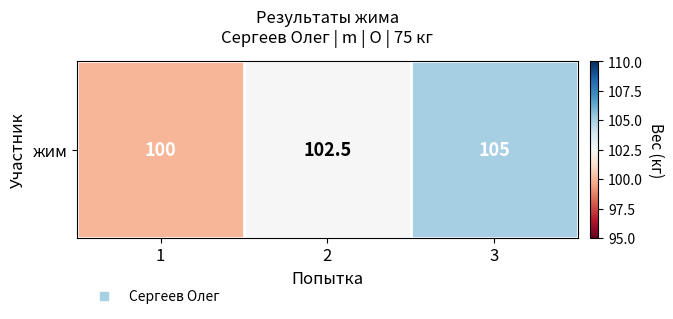

Reading right to left, extract all data points from this chart.

3=105.0	2=102.5	1=100.0